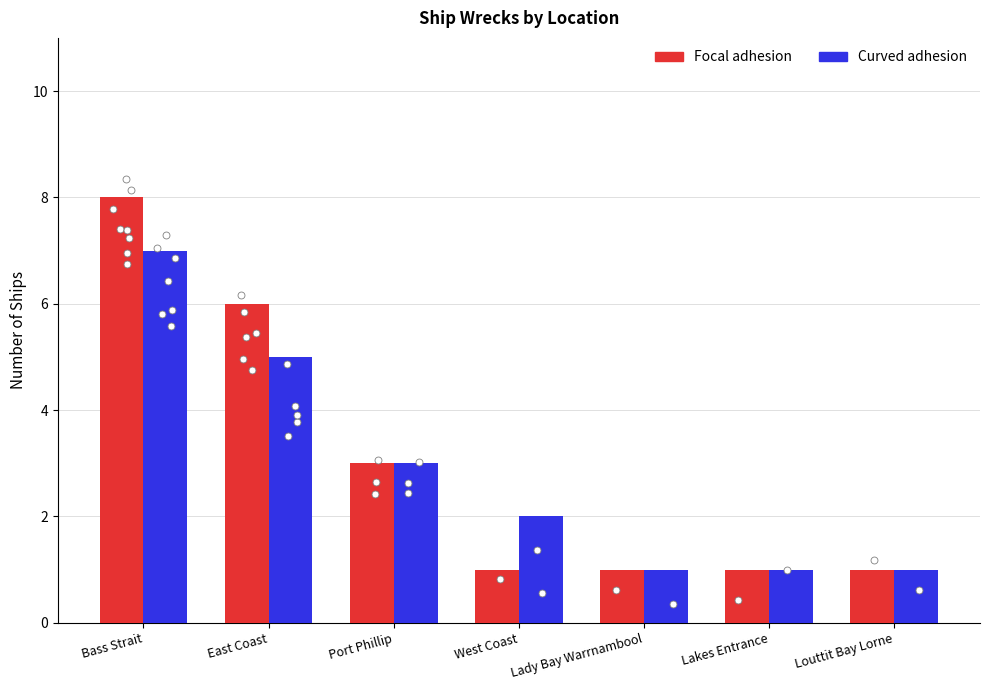

At which category is the sum across all series the highest?

Bass Strait